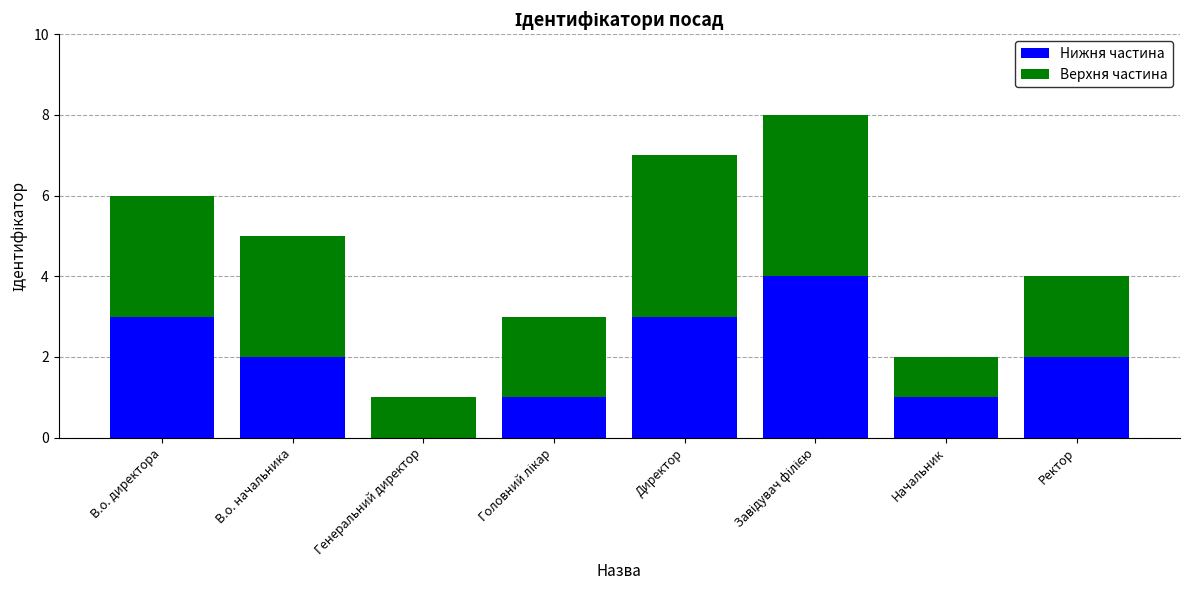

What is the total value across all series at В.о. начальника?

5